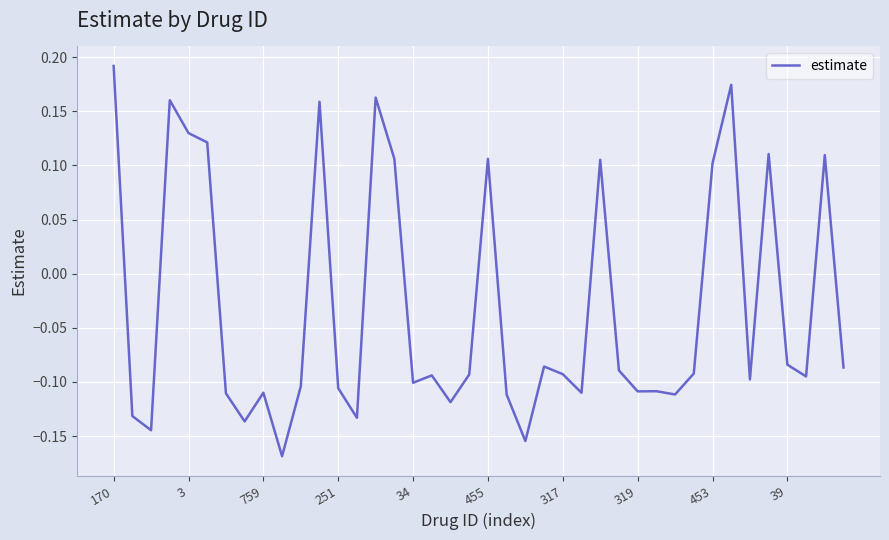

How many positive values are there?

13